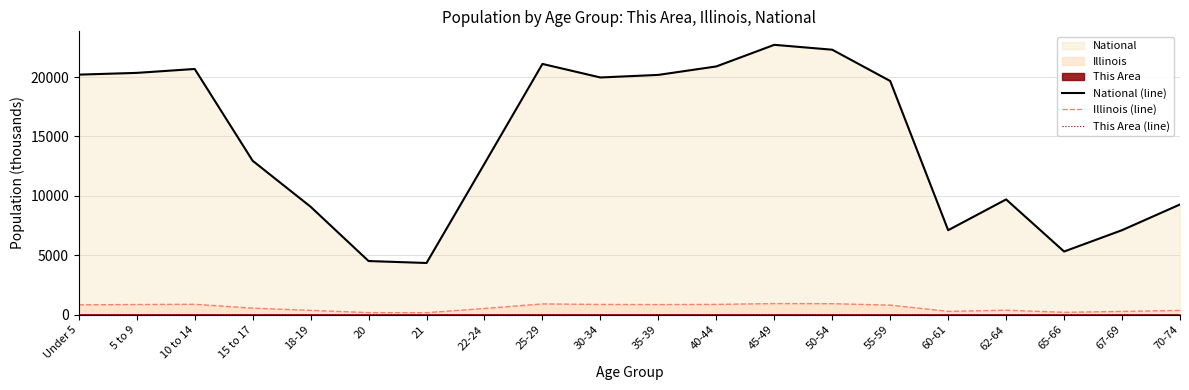

How many lines are shown in the chart?

3